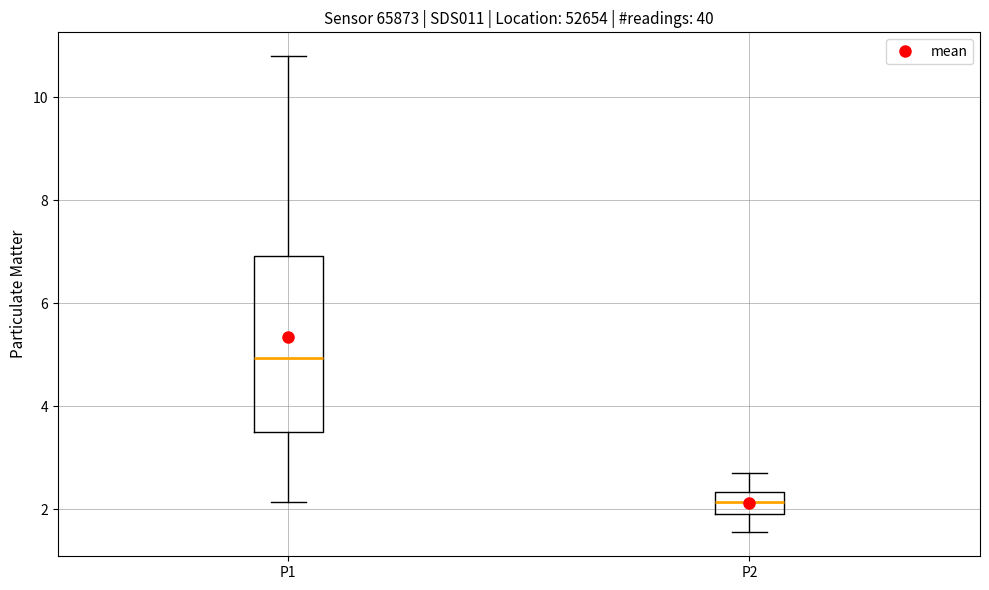

Reading left to right, read every box against the y-axis: the position of its median line, the range the box covers, and the ends of its whiskers. The values are not printed on the chart, so give them approximately, as read against the axis.

P1: median 5.0, box 3.4 to 7.0, whiskers 2.2 to 10.8
P2: median 2.2, box 2.0 to 2.4, whiskers 1.6 to 2.8